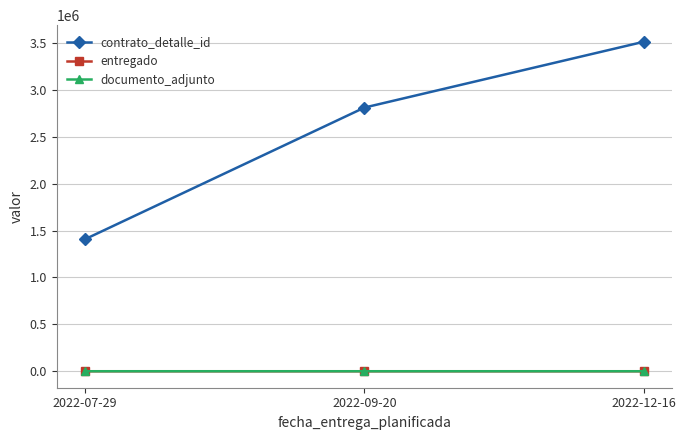

Rank the categories by entregado value from lowest to highest.

2022-07-29, 2022-09-20, 2022-12-16